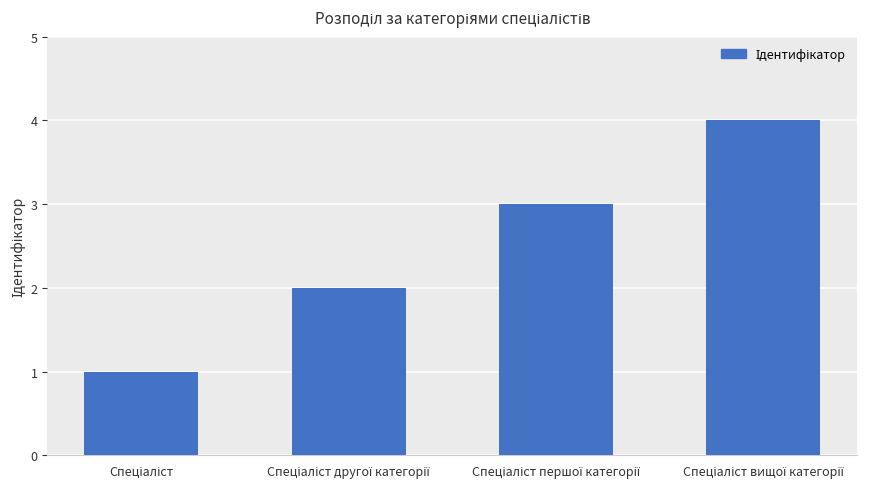

What is the difference between the second highest and second lowest values?

1